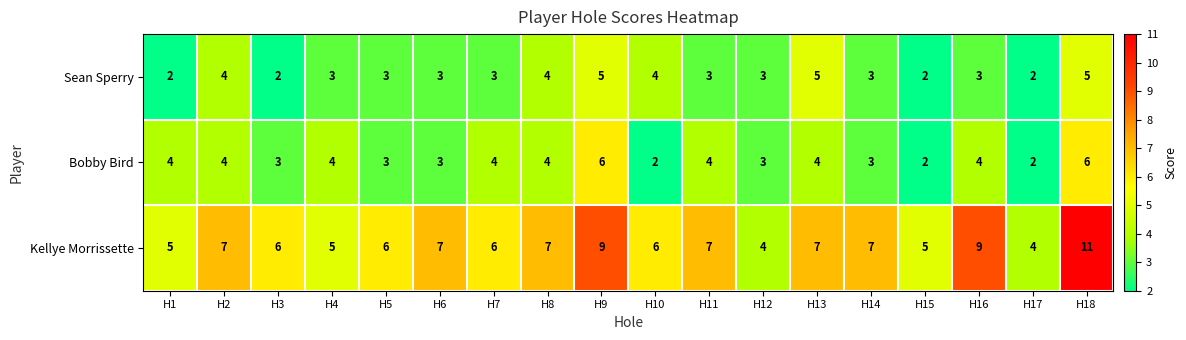

Is it true that Kellye Morrissette equals 10 at H7?

False